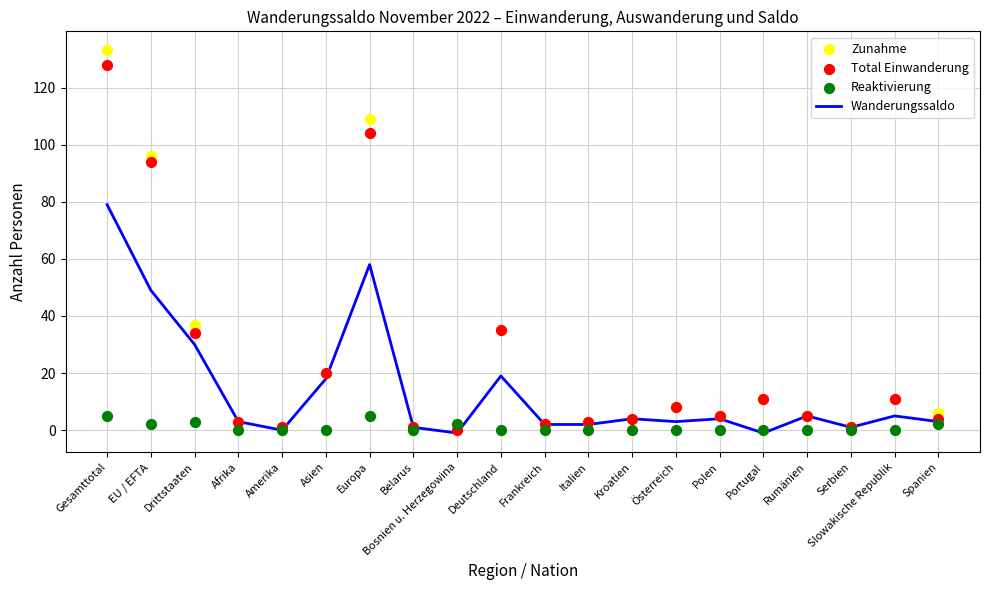

Which series has the largest total across all categories?

Zunahme